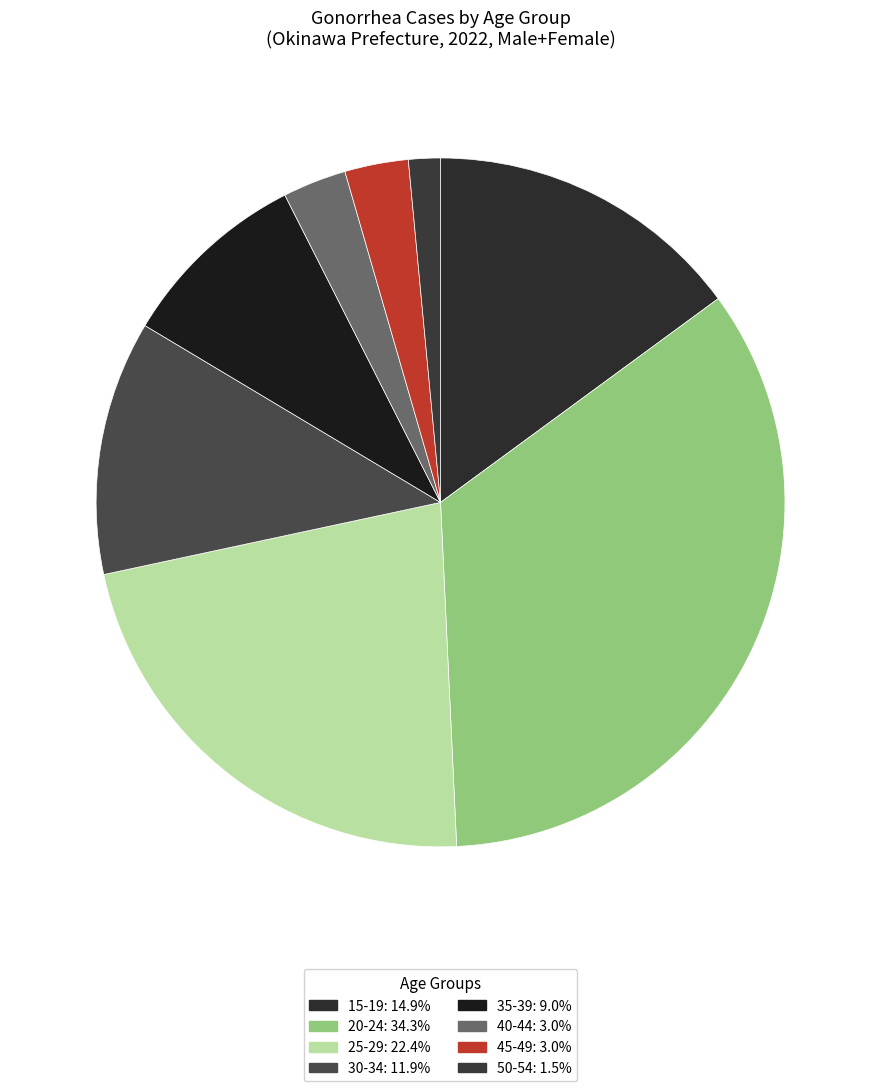

What portion of the pie excludes 45-49?

97.0%